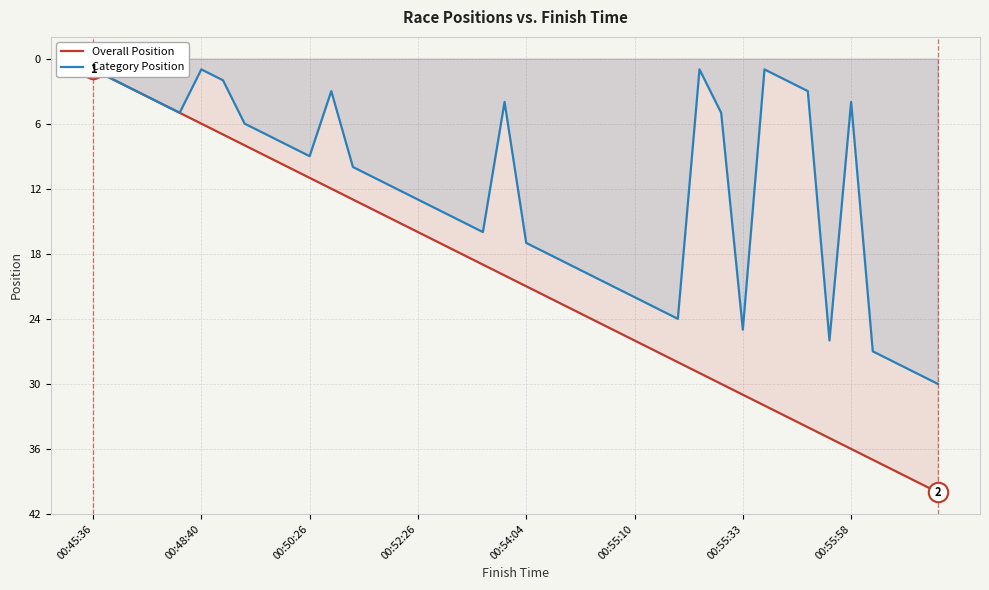

What is the smallest value displayed?

1